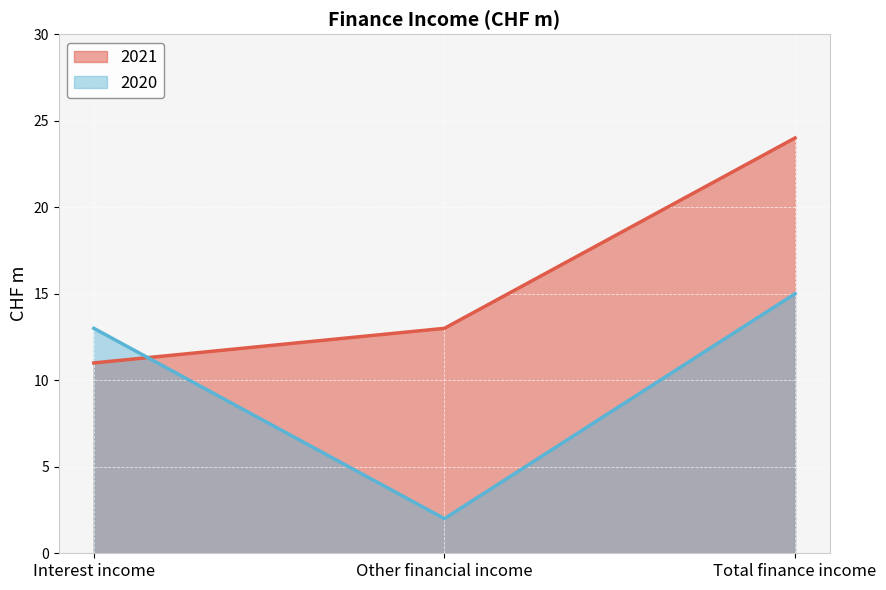

At which label does 2020 first exceed 13?

Total finance income